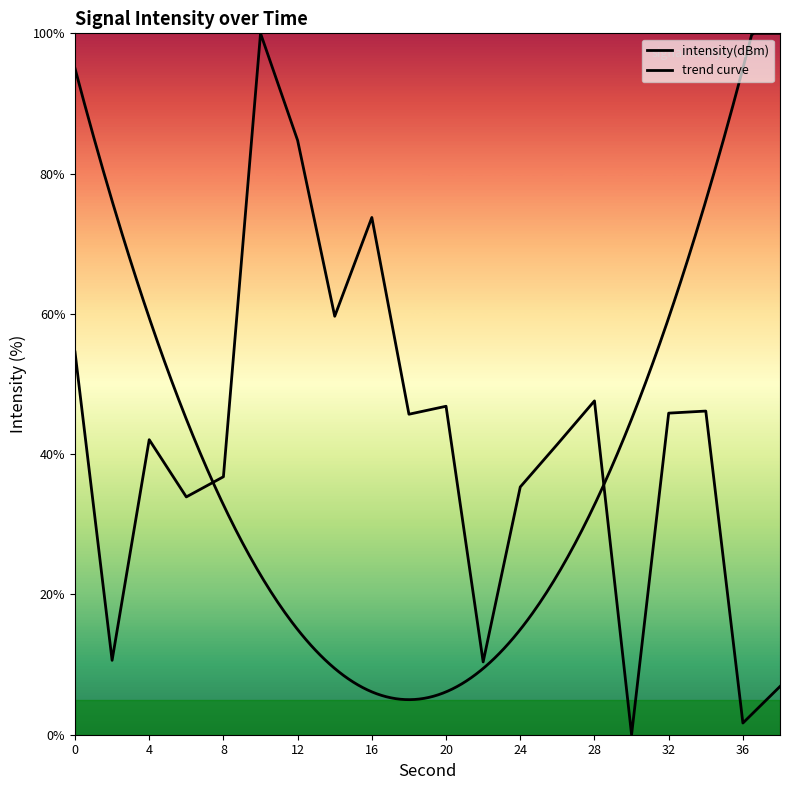

At which category does the data reach its first local peak?

4